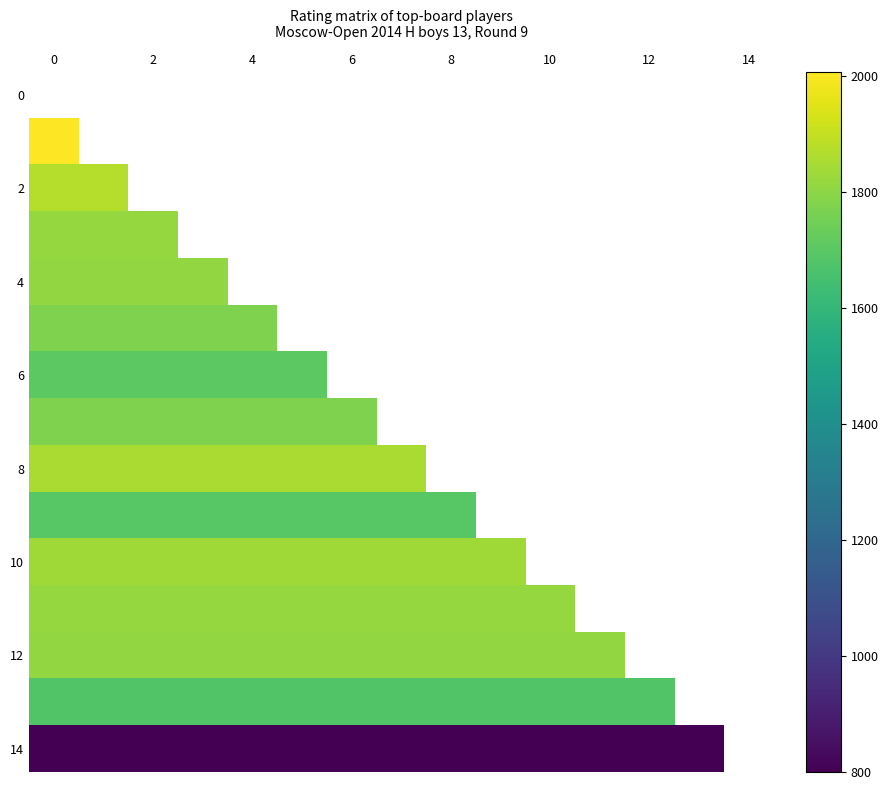

The row_12 series shows 1811.0 at 9. True or false?

True